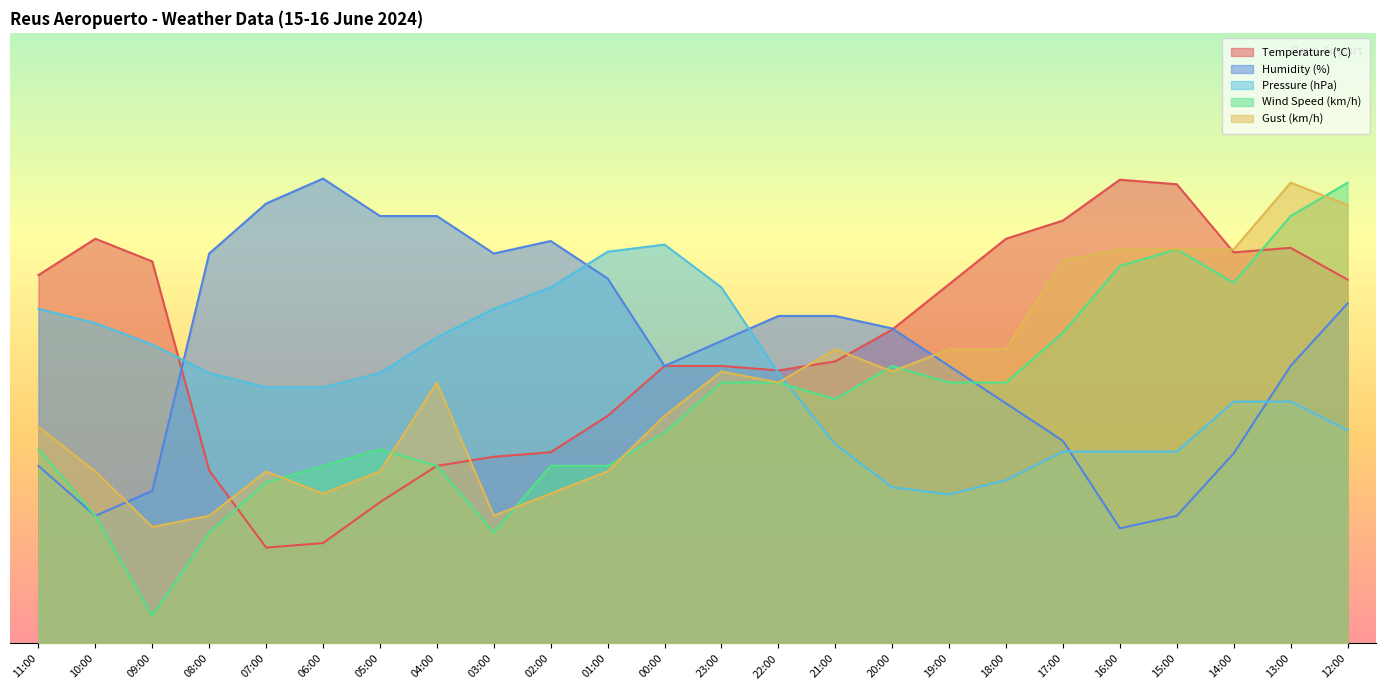

Where is the first local minimum for Wind Speed (km/h)?

09:00